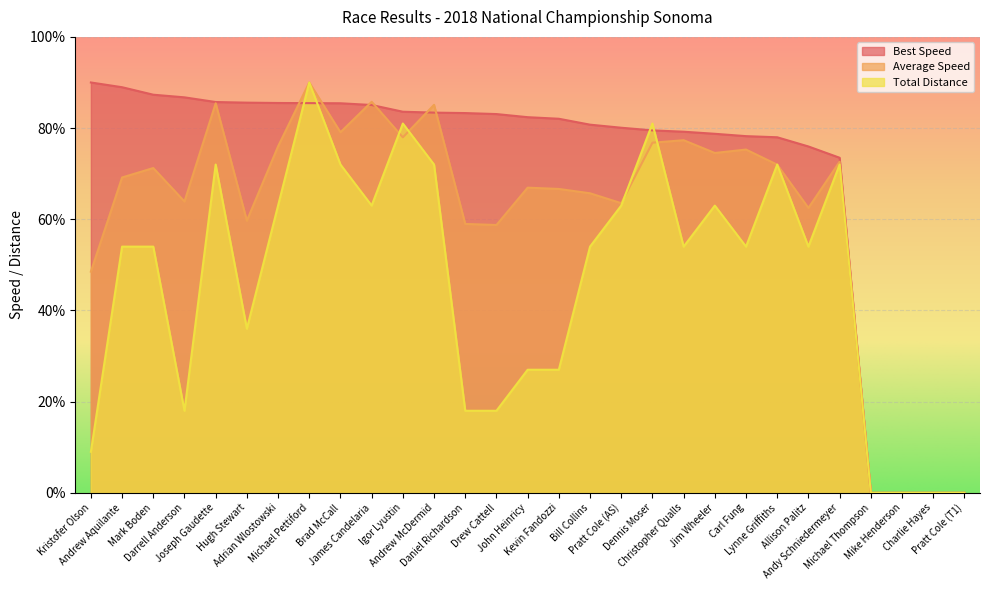

What is the label of the 20th point from the left?

Christopher Qualls